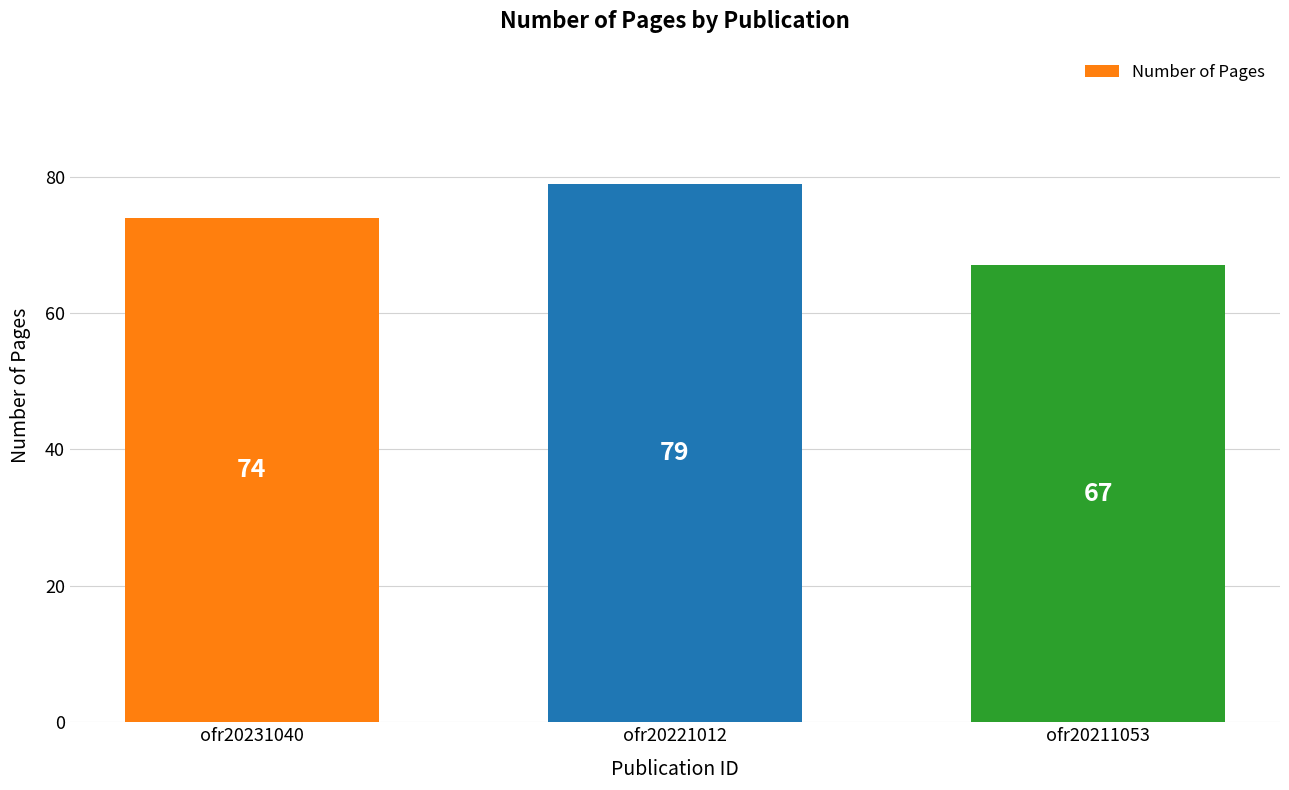

Reading right to left, what are all the values shown in this chart?

67	79	74